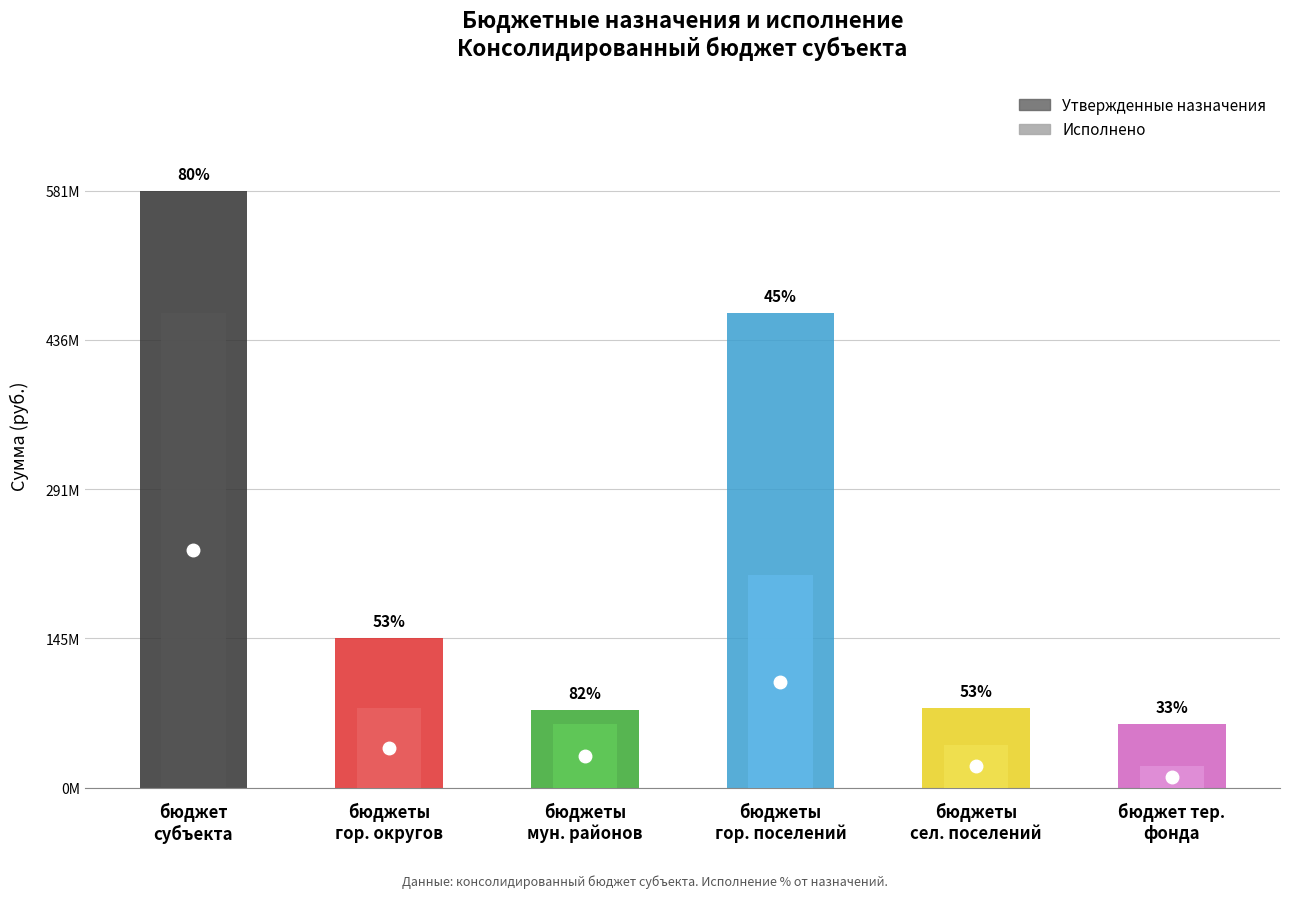

Which series has the largest total across all categories?

Утвержденные назначения